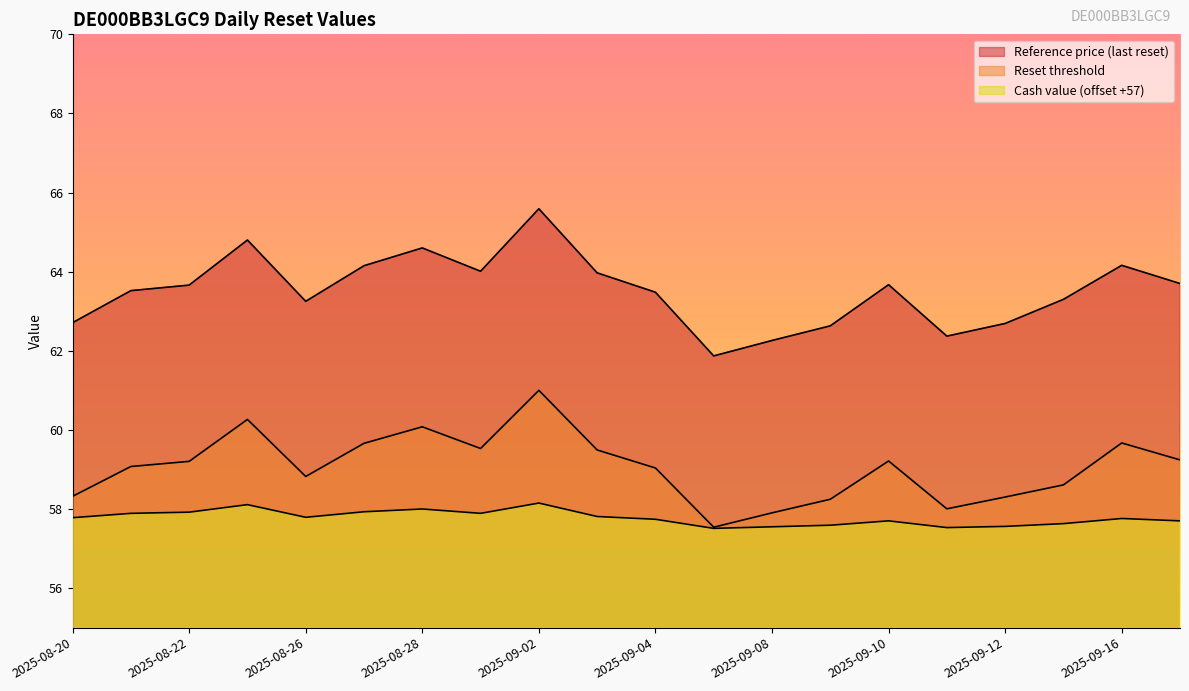

Is it true that Cash value equals 0.3 at 2025-09-04?

False